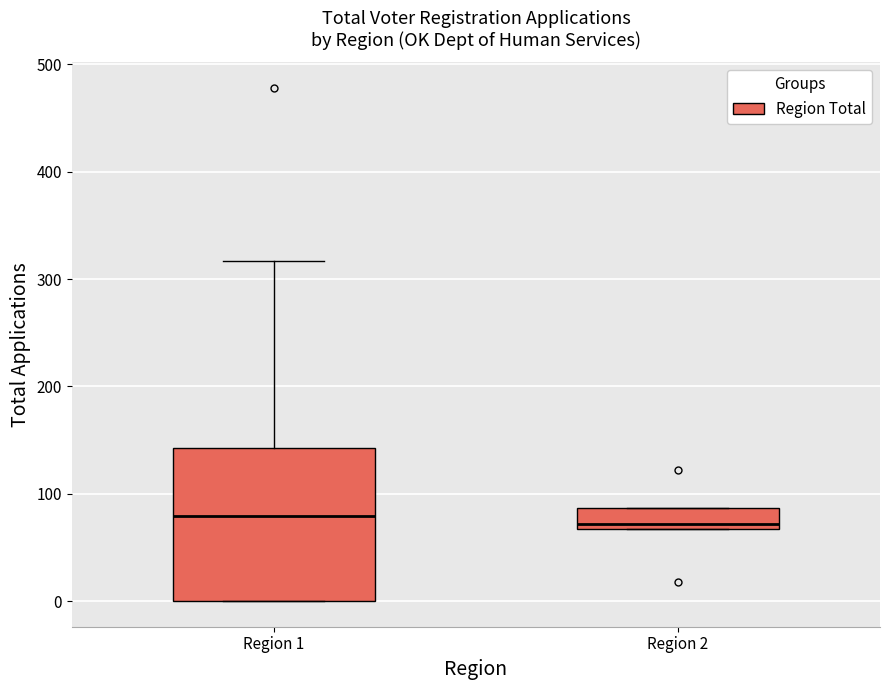

Reading left to right, transcribe this box plot: for each box, give where its median line is, the range the box spans, and where its two whiskers end, as read against the y-axis. The values are not printed on the chart, so give them approximately, as read against the axis.

Region 1: median 80, box 0 to 140, whiskers 0 to 320
Region 2: median 70 (just above the box's lower edge), box 70 to 90, whiskers 70 to 90